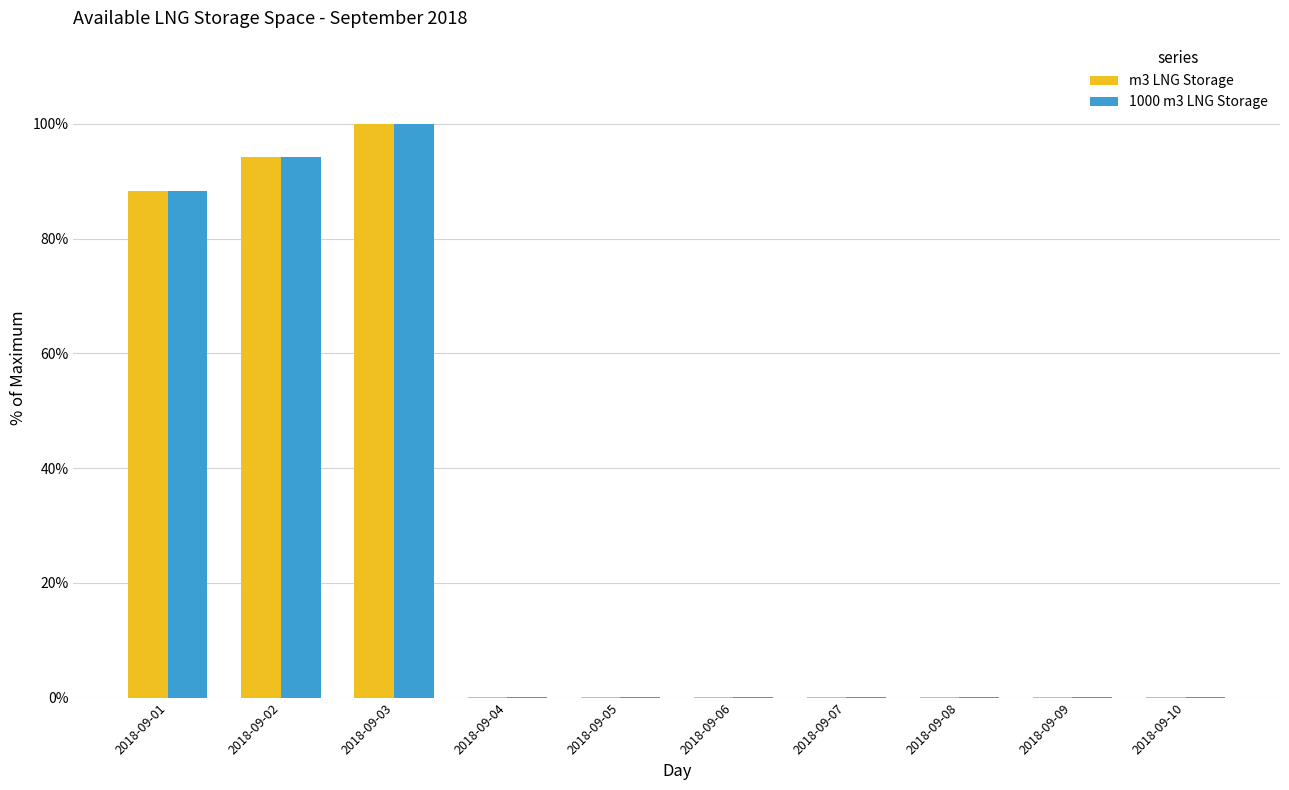

The value of 1000 m3 LNG Storage at 2018-09-01 is 56.5. True or false?

False